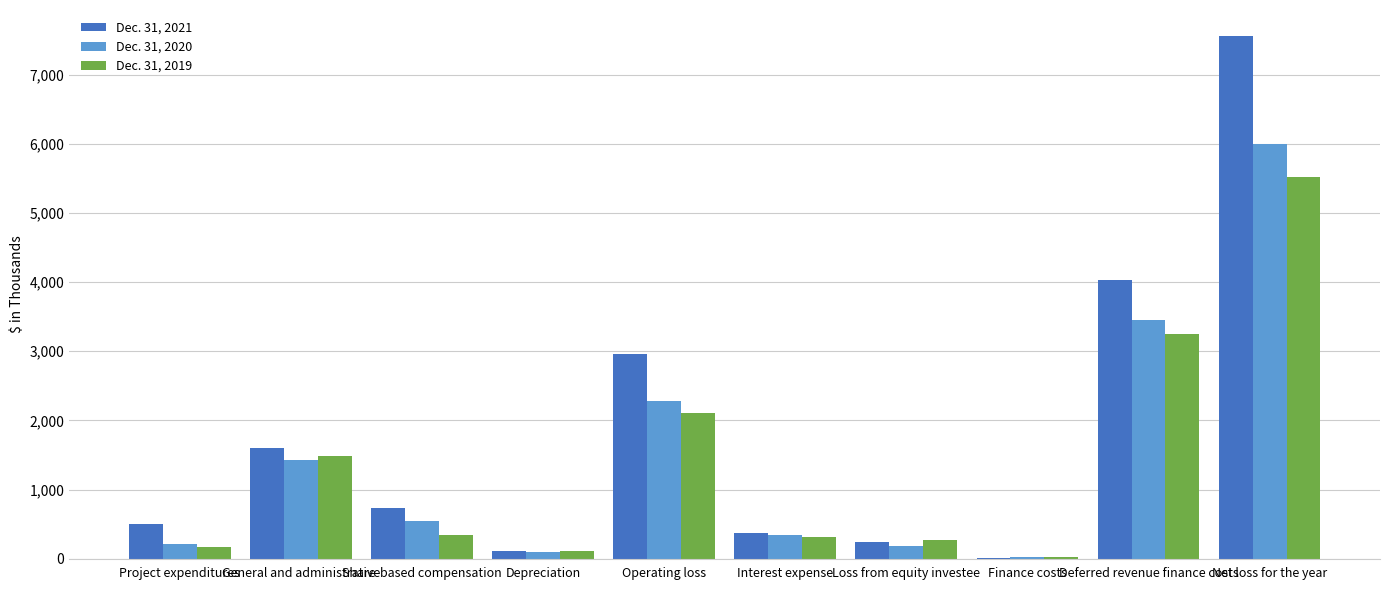

Which series has the largest total across all categories?

Dec. 31, 2021